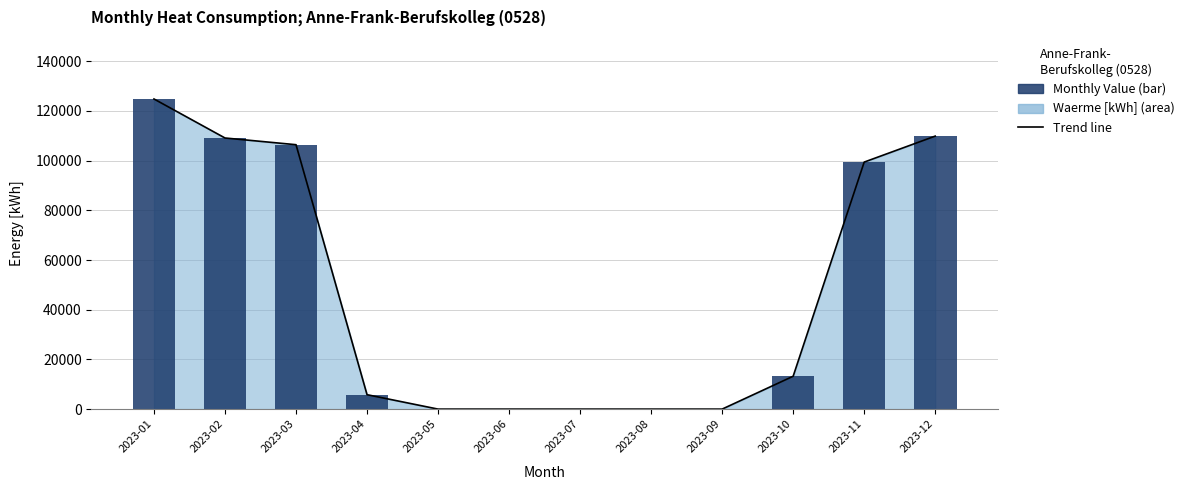

What is the difference between the maximum and minimum values in the Monthly Value series?

124800